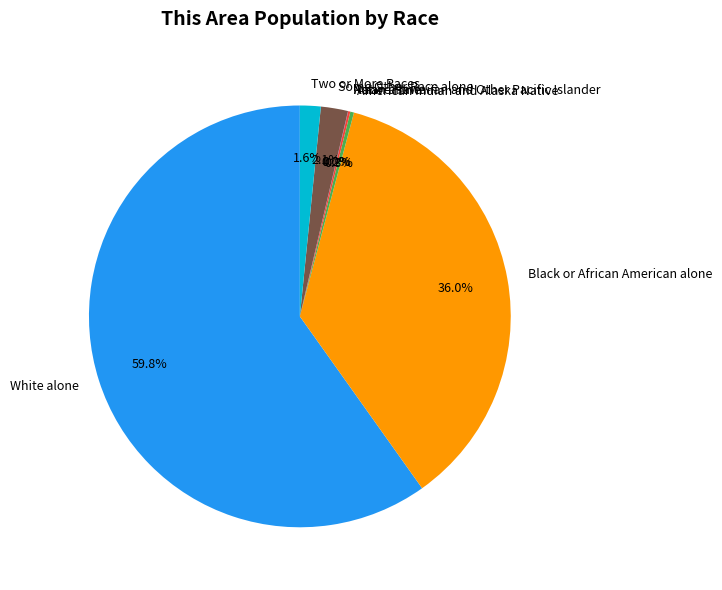

Is the sum of Black or African American alone and American Indian and Alaska Native greater than half?

No